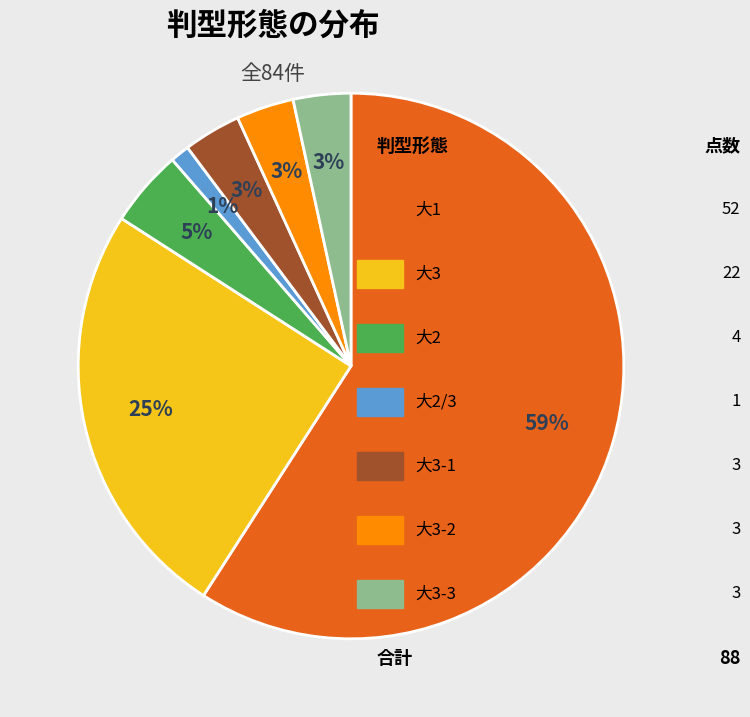

Is there any slice that represents more than half of the pie?

Yes